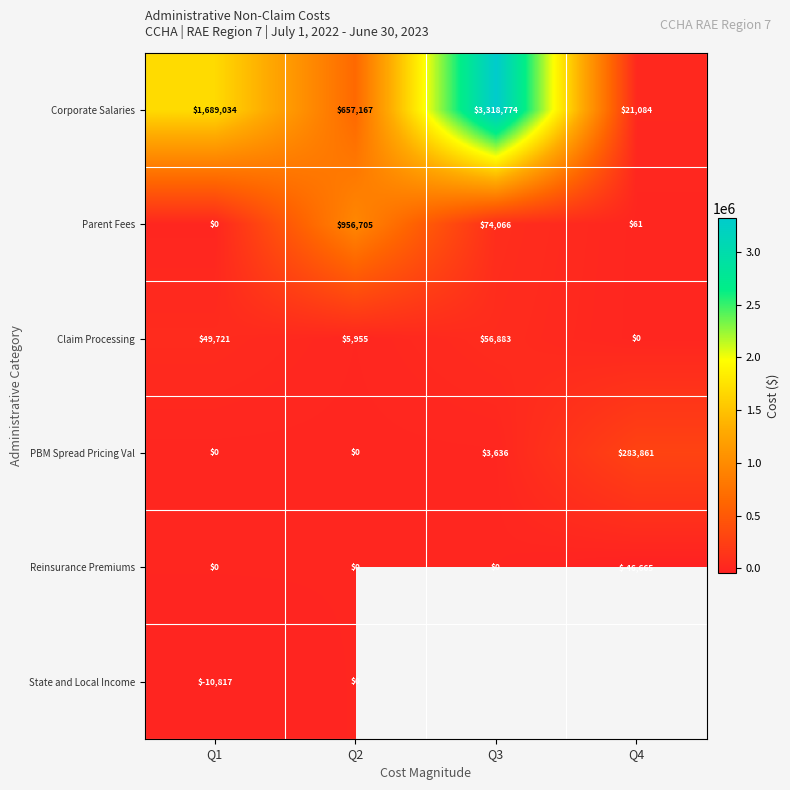

What is the smallest value displayed?

-46664.5